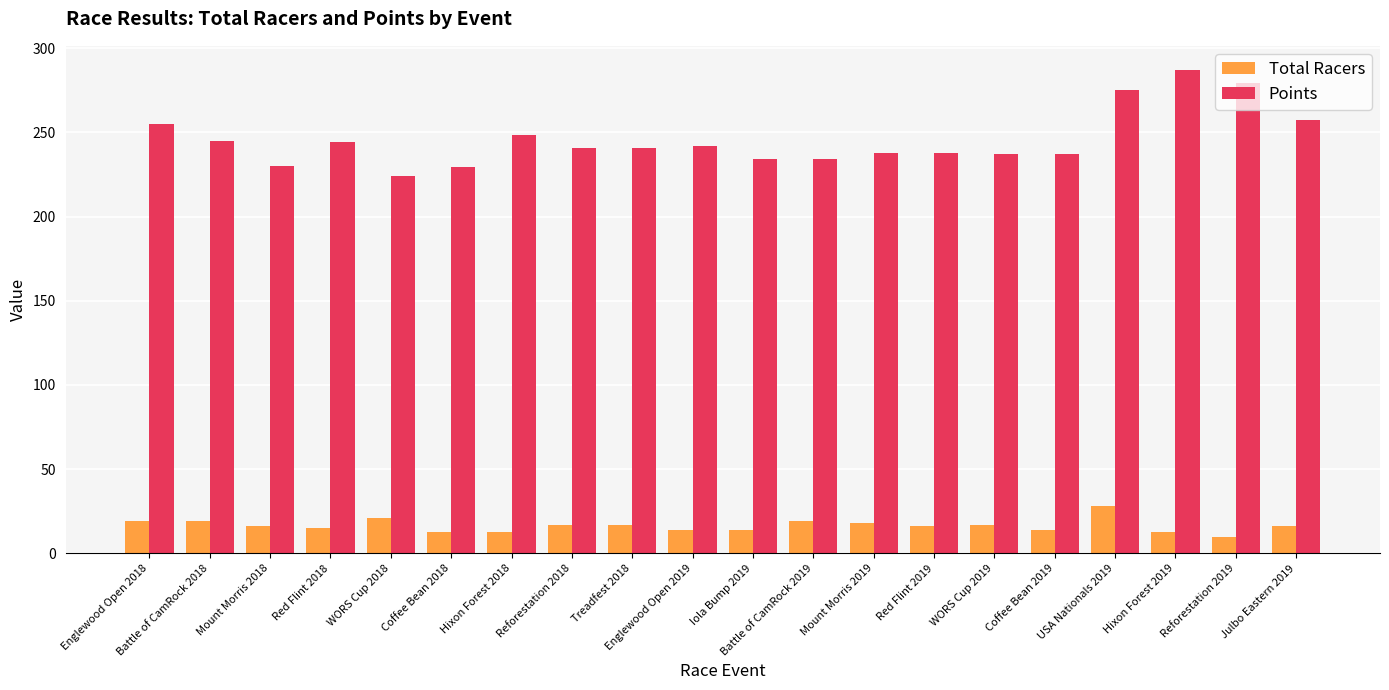

List the series in order of their peak value, highest first.

Points, Total Racers